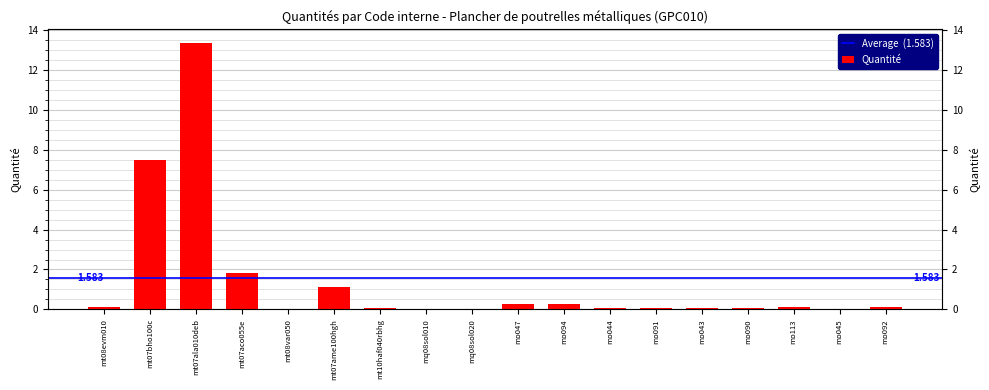

At which category does the chart reach its minimum across all series?

mq08sol010